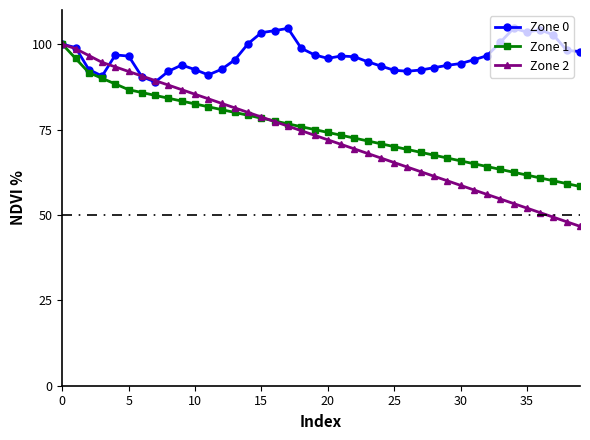

What is the sum of all Zone 2 values?

2910.0